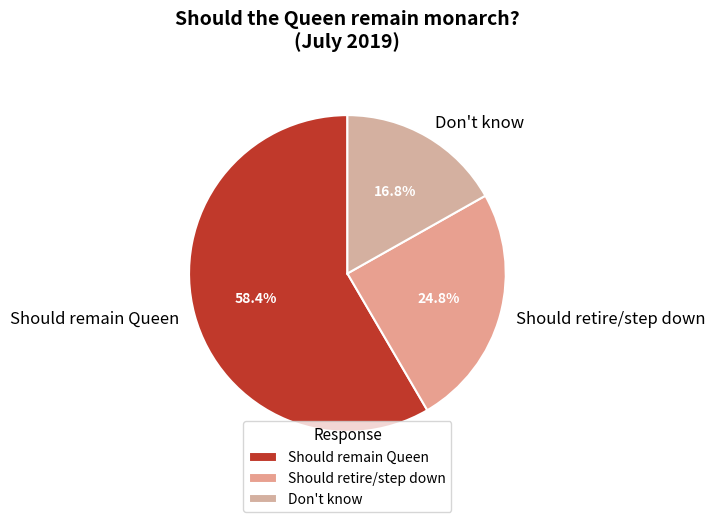

What percentage is NOT represented by Don't know?

83.2%